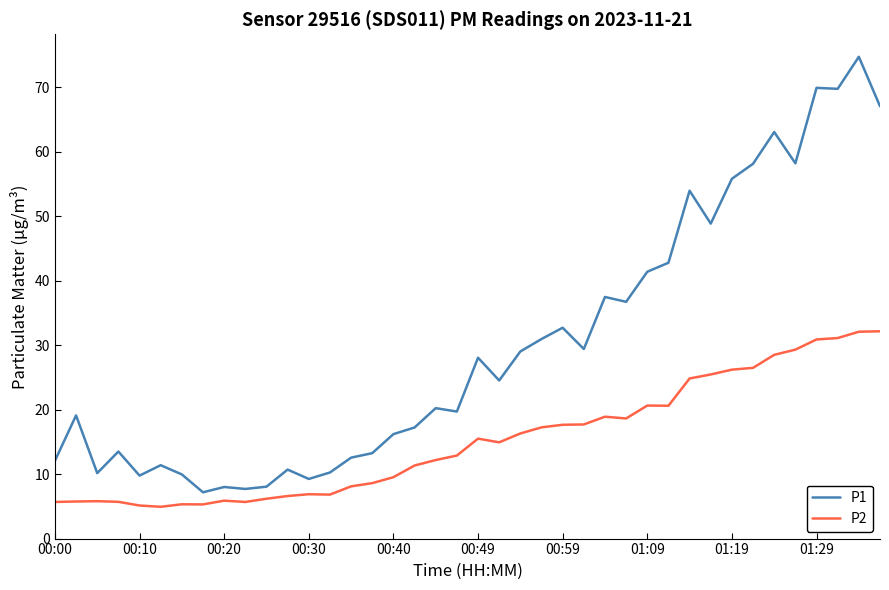

Count the number of data series in this chart.

2